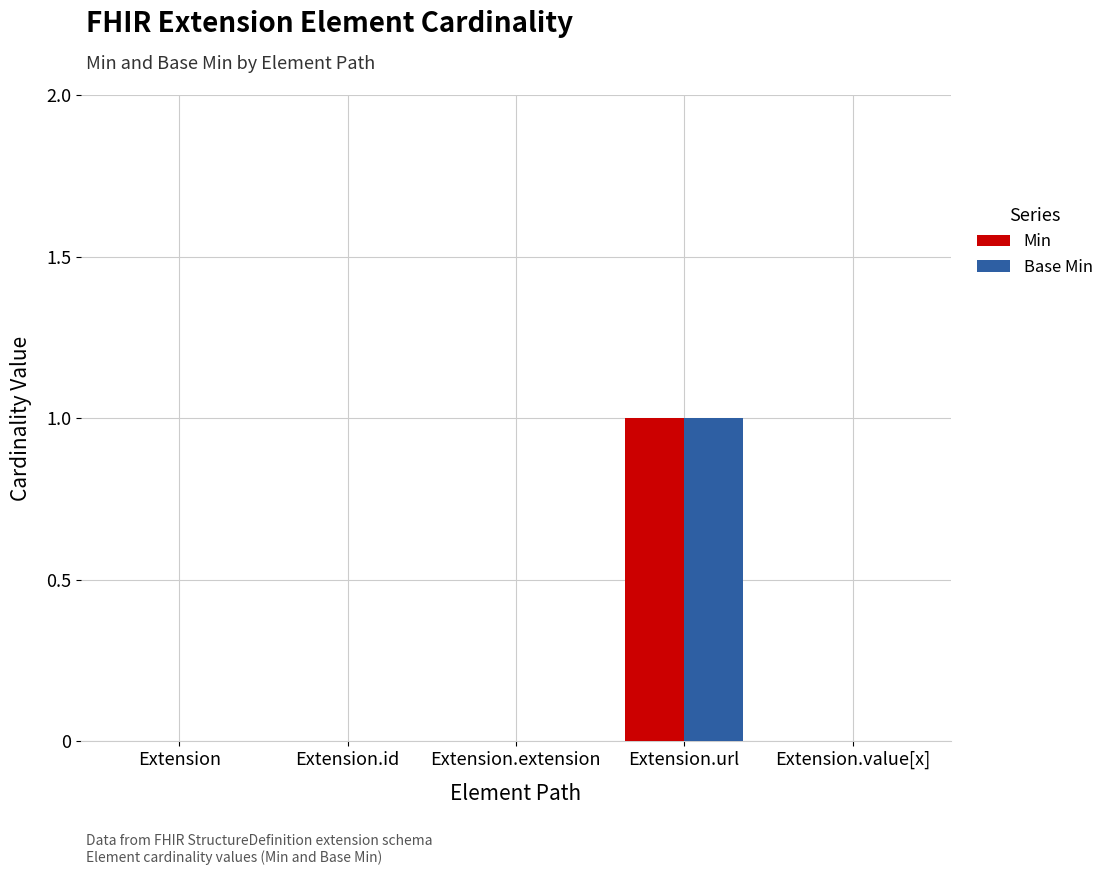

The Base Min series shows 0 at Extension.value[x]. True or false?

True